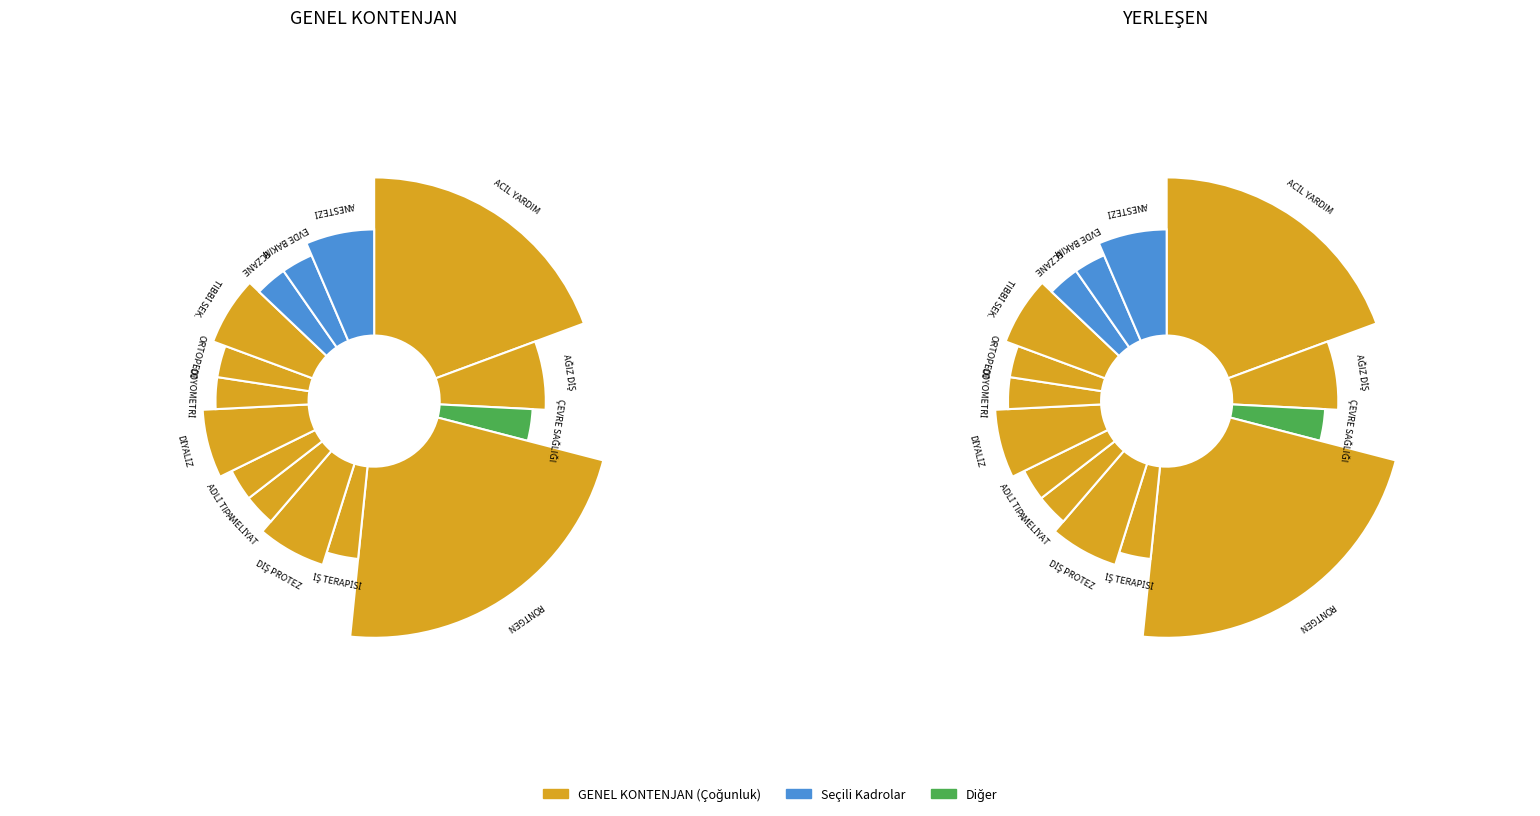

Is the sum of SAĞLIK TEKNİKERİ (ADLİ TIP) and SAĞLIK TEKNİKERİ (RÖNTGEN) greater than half?

No